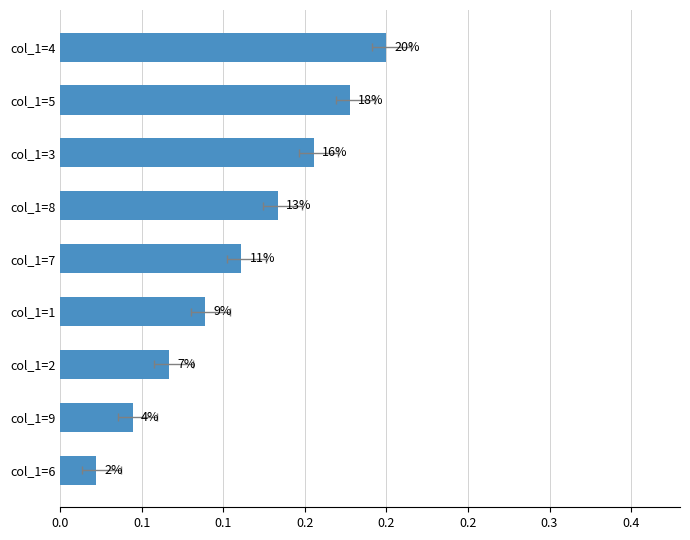

Between col_1=4 and col_1=6, which is larger?

col_1=4